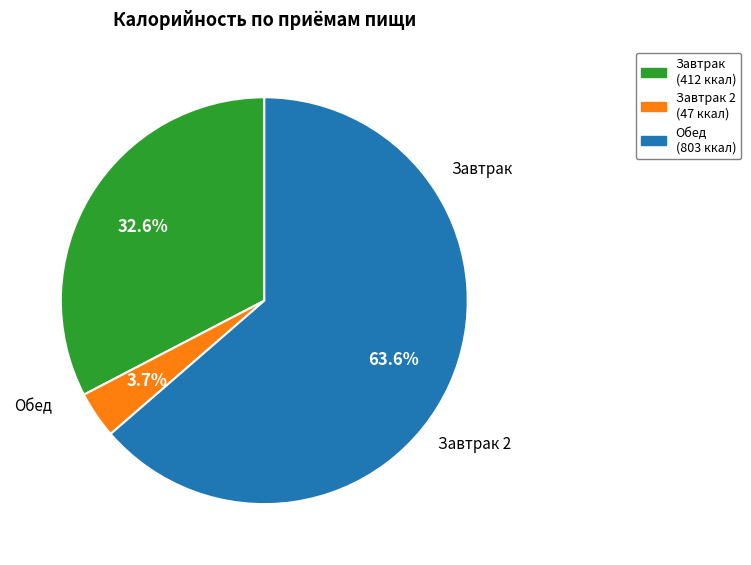

Does any single category account for the majority?

Yes